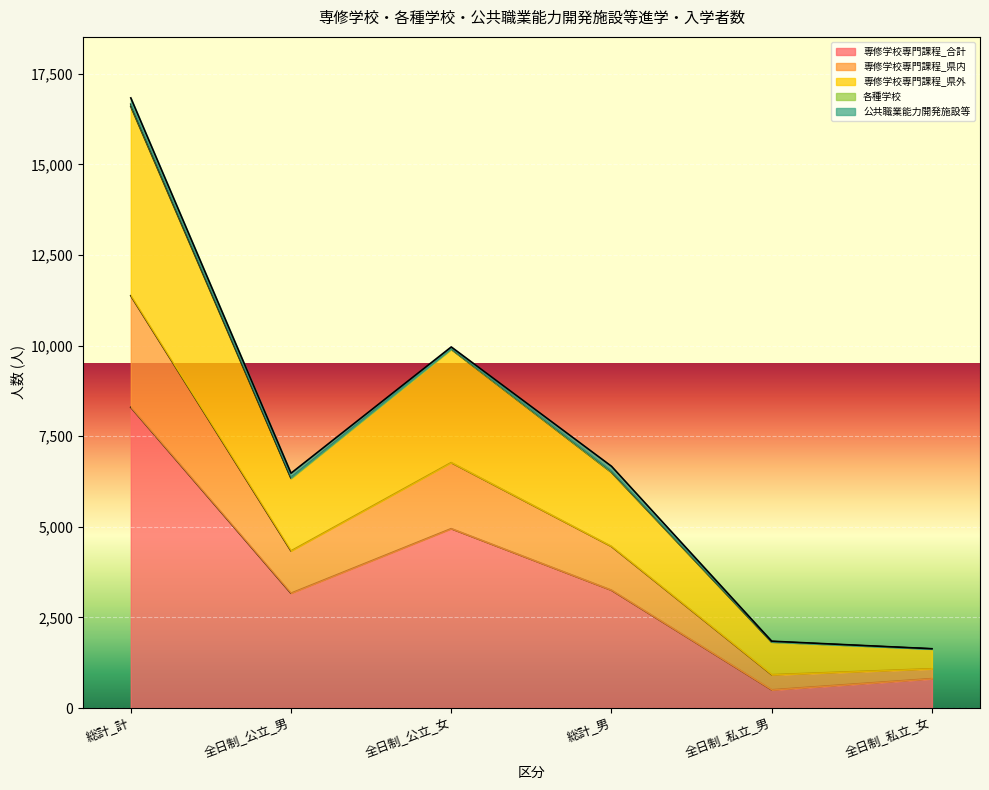

What is the value of the 専修学校専門課程_合計 point at the 4th from the left?

3252